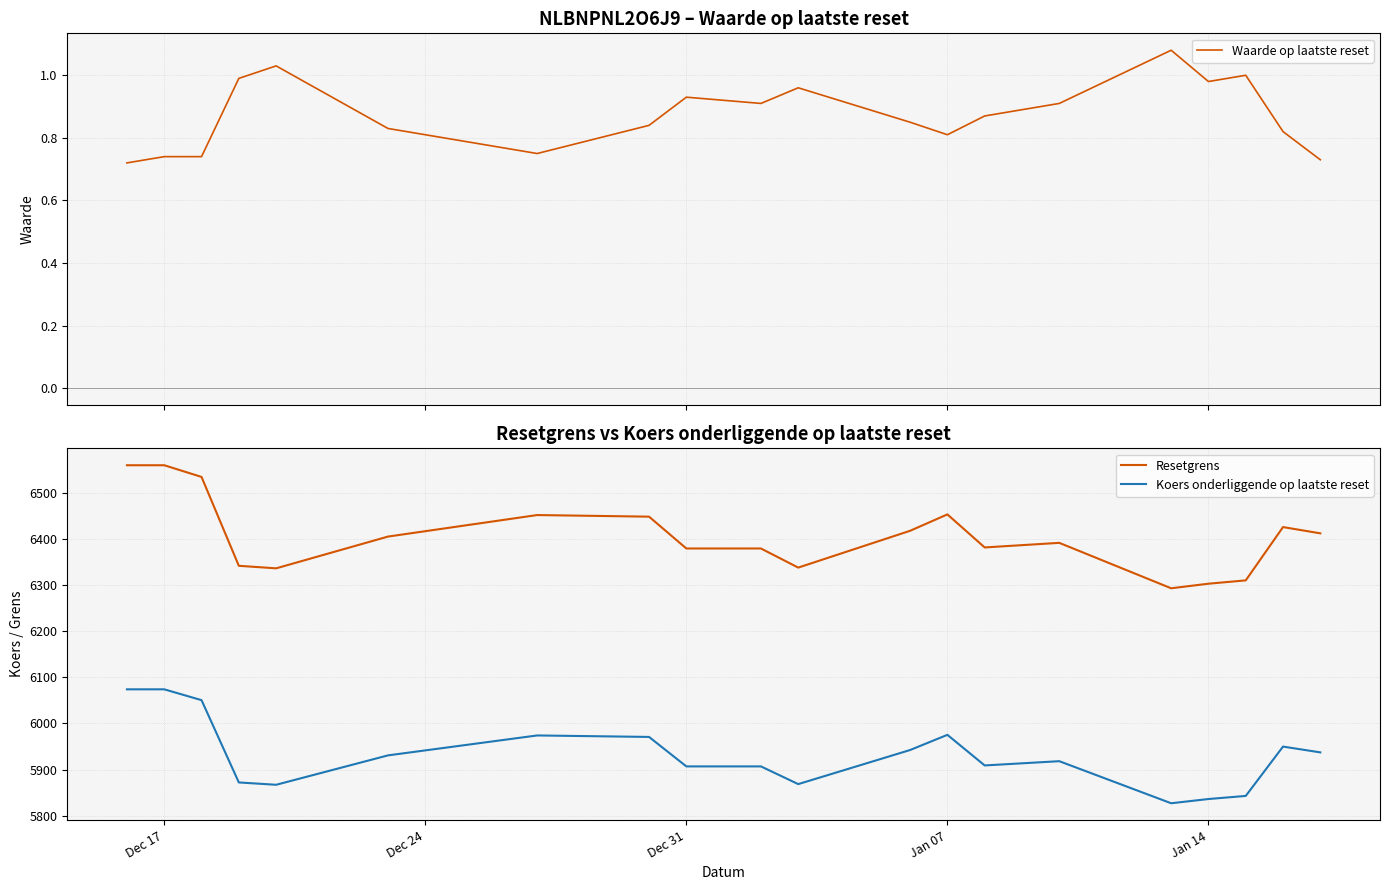

What is the lowest value of the Koers onderliggende op laatste reset series?

5827.0